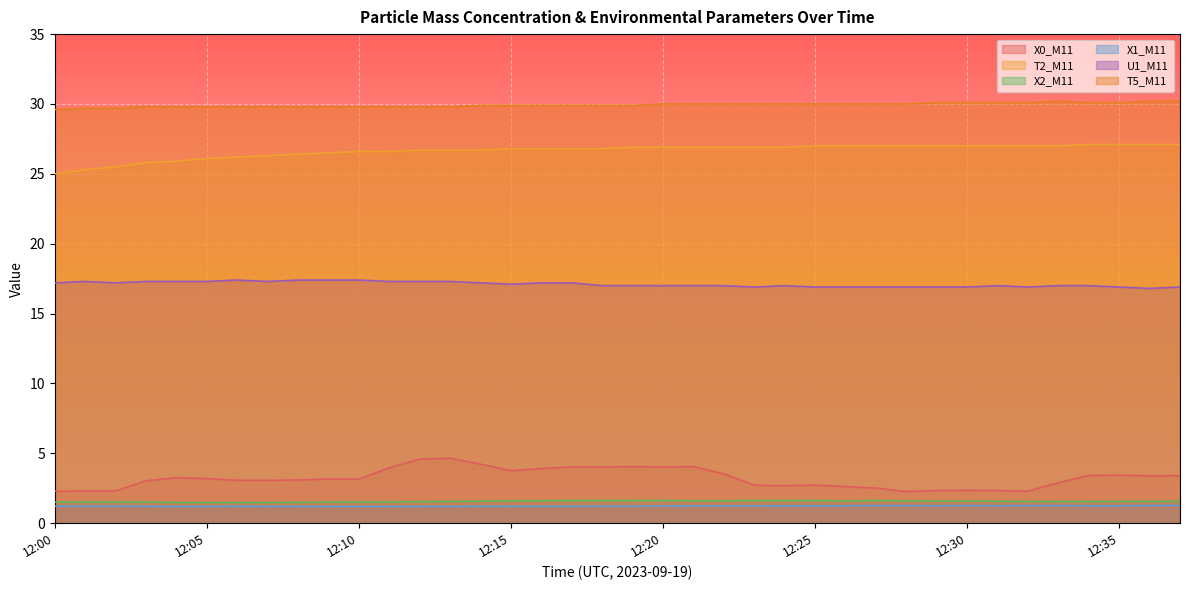

Which category has the highest value in the X0_M11 series?

12:13